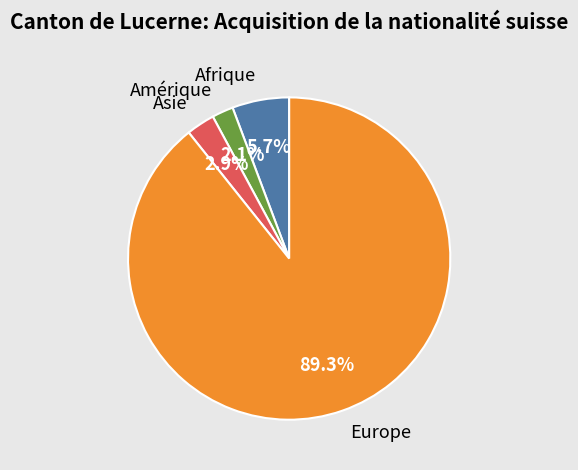

Which has a higher value, Afrique or Europe?

Europe